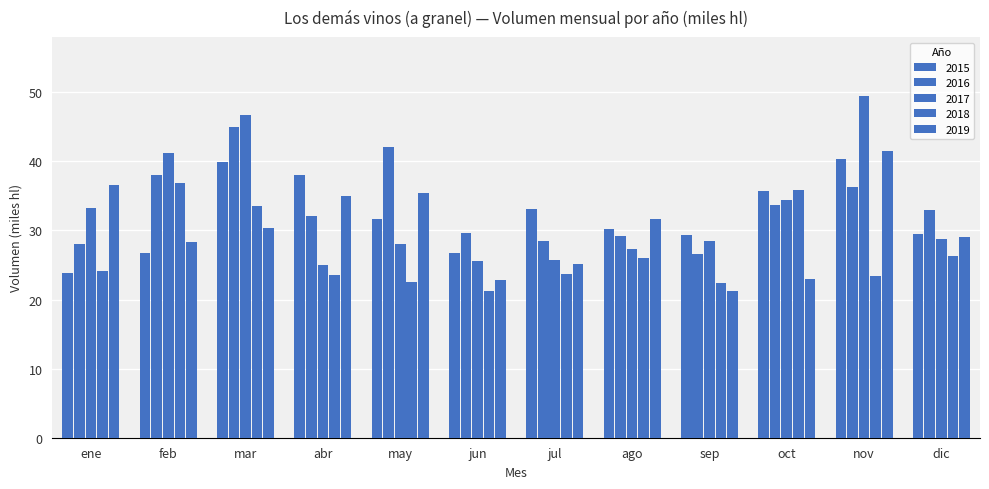

What is the label of the 7th bar from the left?

jul